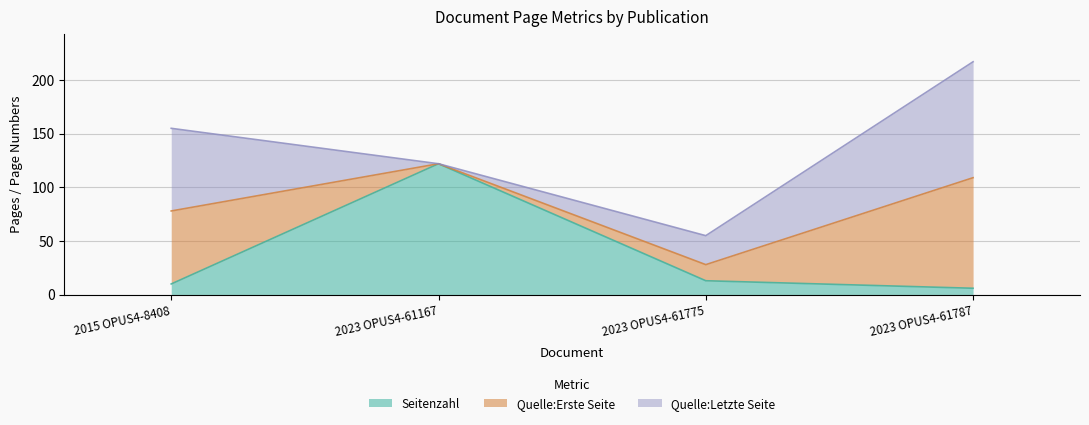

Which series has the widest spread of values?

Seitenzahl